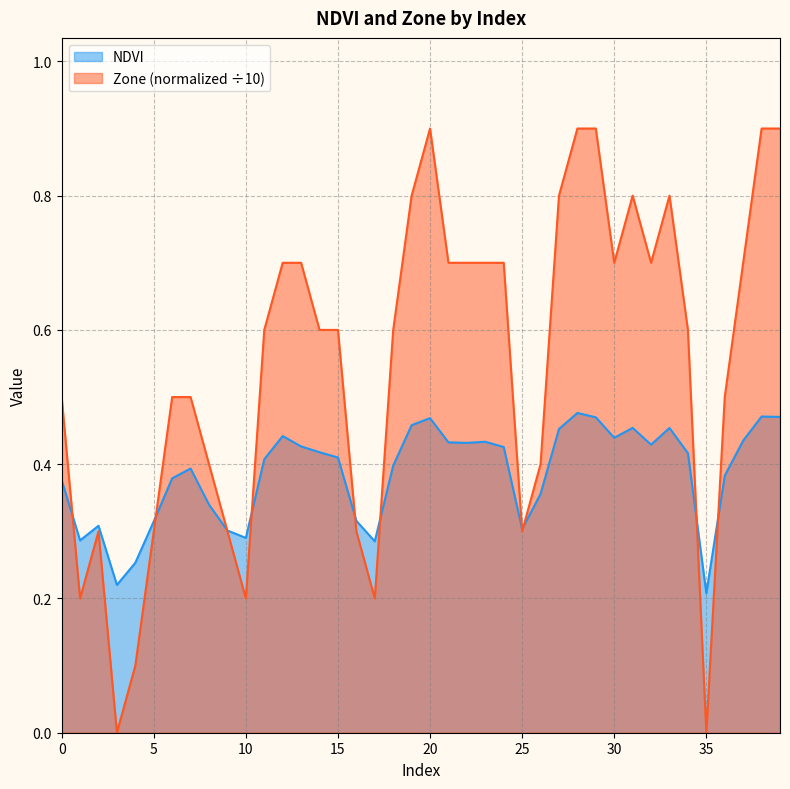

Reading right to left, transcribe all the data shown in this chart.

NDVI: 39=0.5	38=0.5	37=0.4	36=0.4	35=0.2	34=0.4	33=0.5	32=0.4	31=0.5	30=0.4	29=0.5	28=0.5	27=0.5	26=0.4	25=0.3	24=0.4	23=0.4	22=0.4	21=0.4	20=0.5	19=0.5	18=0.4	17=0.3	16=0.3	15=0.4	14=0.4	13=0.4	12=0.4	11=0.4	10=0.3	9=0.3	8=0.3	7=0.4	6=0.4	5=0.3	4=0.3	3=0.2	2=0.3	1=0.3	0=0.4
Zone: 39=0.9	38=0.9	37=0.7	36=0.5	35=0.0	34=0.6	33=0.8	32=0.7	31=0.8	30=0.7	29=0.9	28=0.9	27=0.8	26=0.4	25=0.3	24=0.7	23=0.7	22=0.7	21=0.7	20=0.9	19=0.8	18=0.6	17=0.2	16=0.3	15=0.6	14=0.6	13=0.7	12=0.7	11=0.6	10=0.2	9=0.3	8=0.4	7=0.5	6=0.5	5=0.3	4=0.1	3=0.0	2=0.3	1=0.2	0=0.5